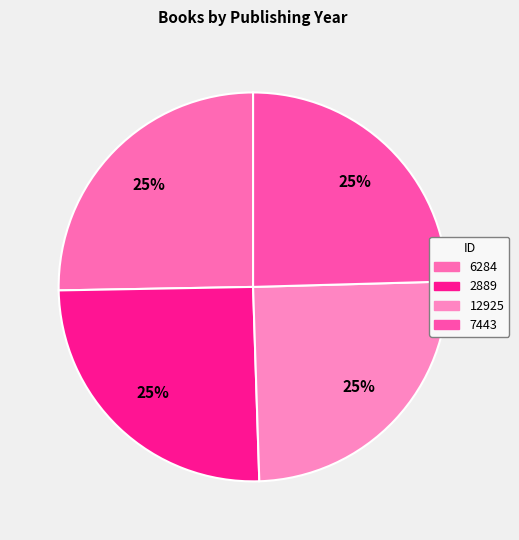

To the nearest percent, what percentage of the pie is 6284?

25%